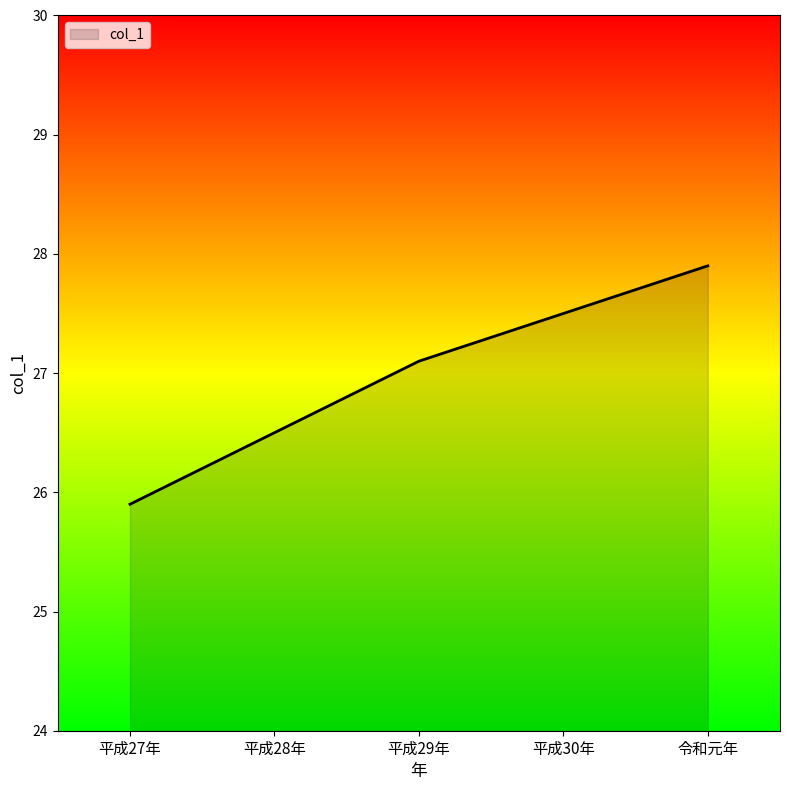

What position from the left is 平成28年?

2